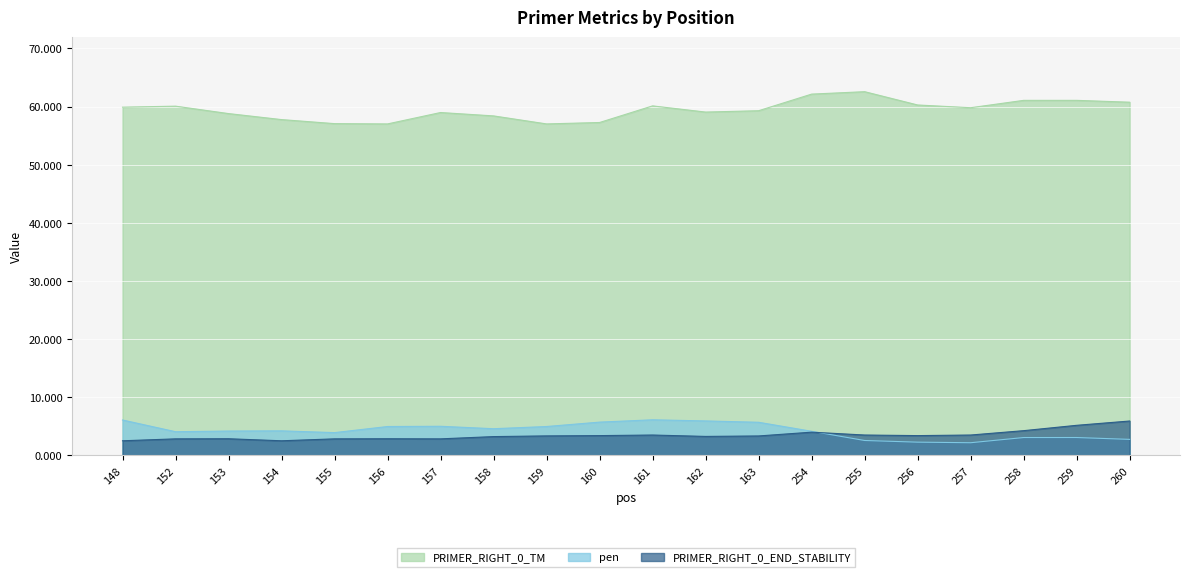

What is the difference between the highest and lowest values at 255?

60.0